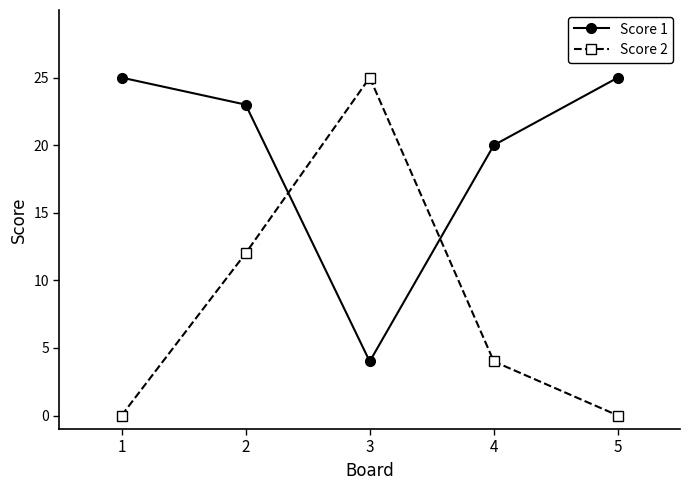

Reading left to right, what are all the values shown in this chart?

Score 1: 1=25	2=23	3=4	4=20	5=25
Score 2: 1=0	2=12	3=25	4=4	5=0